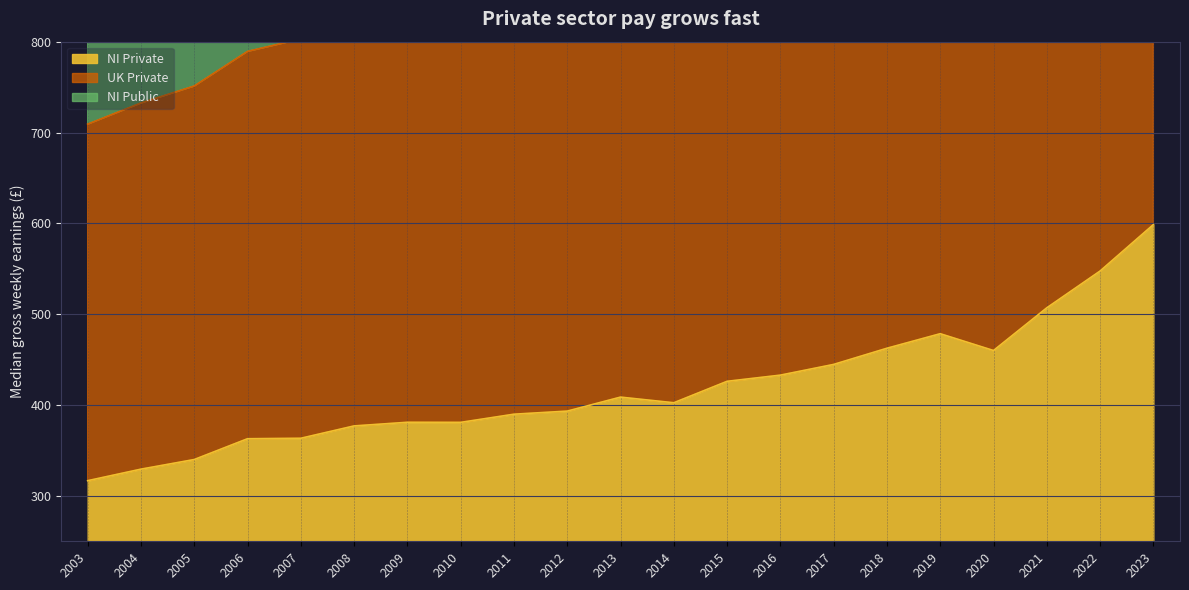

The value of NI Public at 2020 is 2904.7. True or false?

False